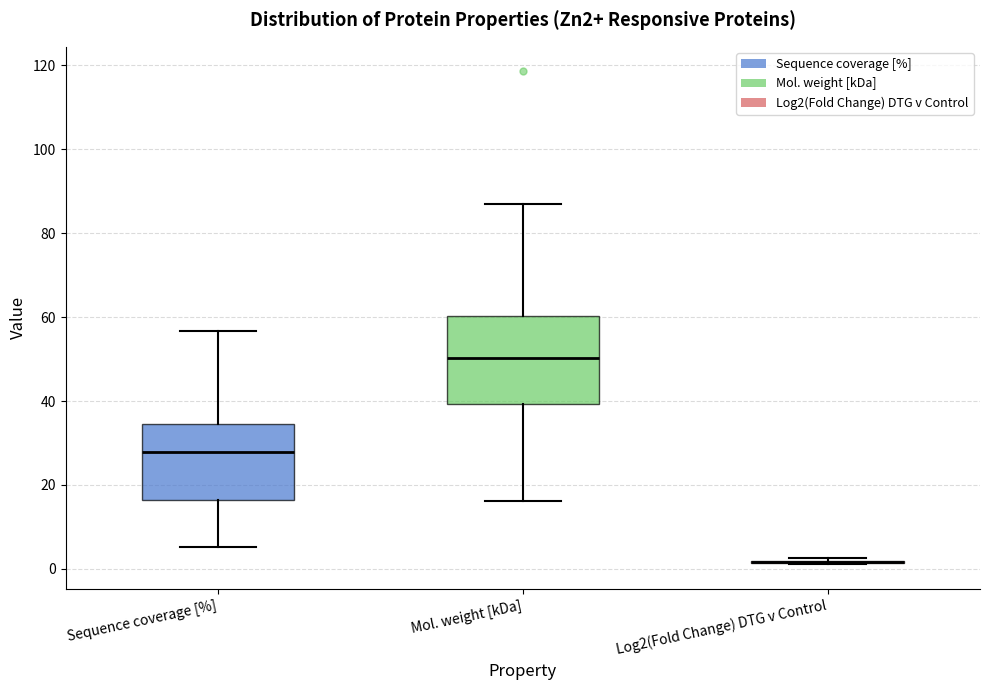

Comparing the boxes themselves (not the whiskers), which one is the tallest?

Mol. weight [kDa]